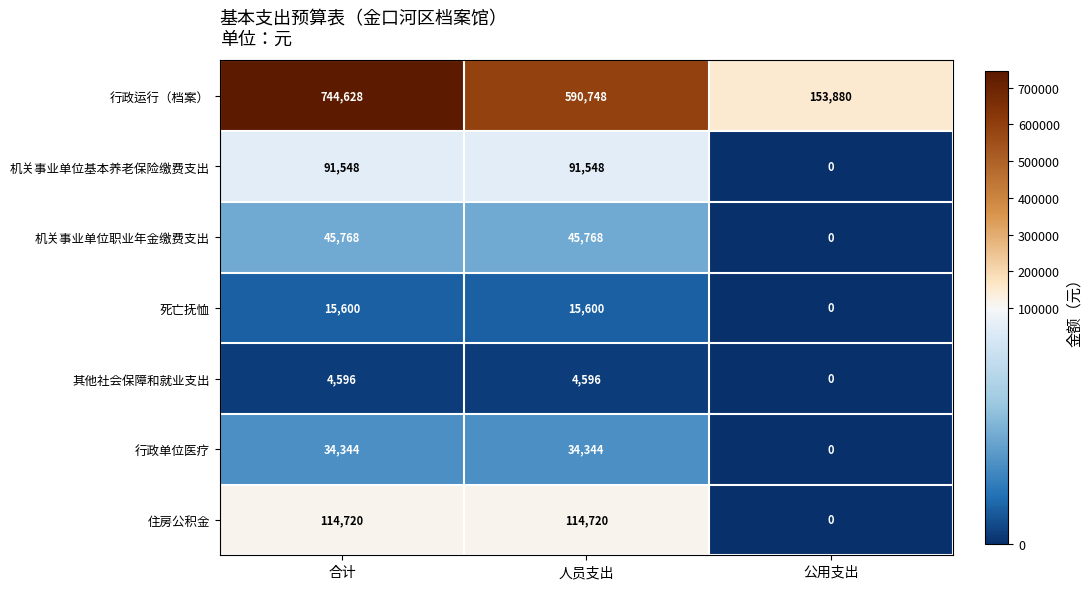

At how many categories does at least one series exceed 252666?

2